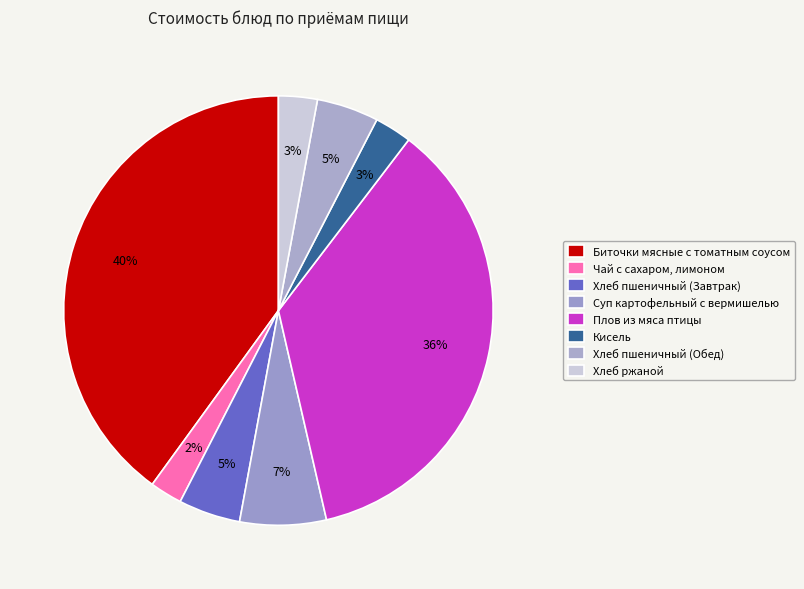

How much of the chart is everything except Суп картофельный с вермишелью?

93.5%